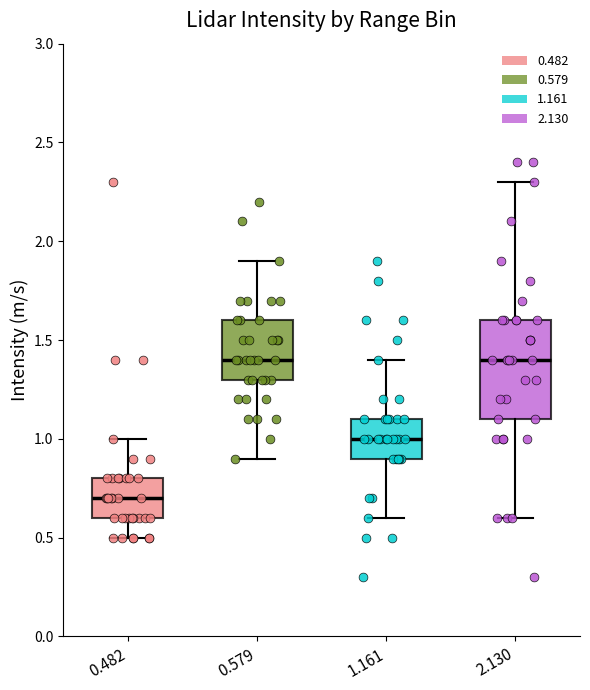

Which box's median line is the lowest?

0.482